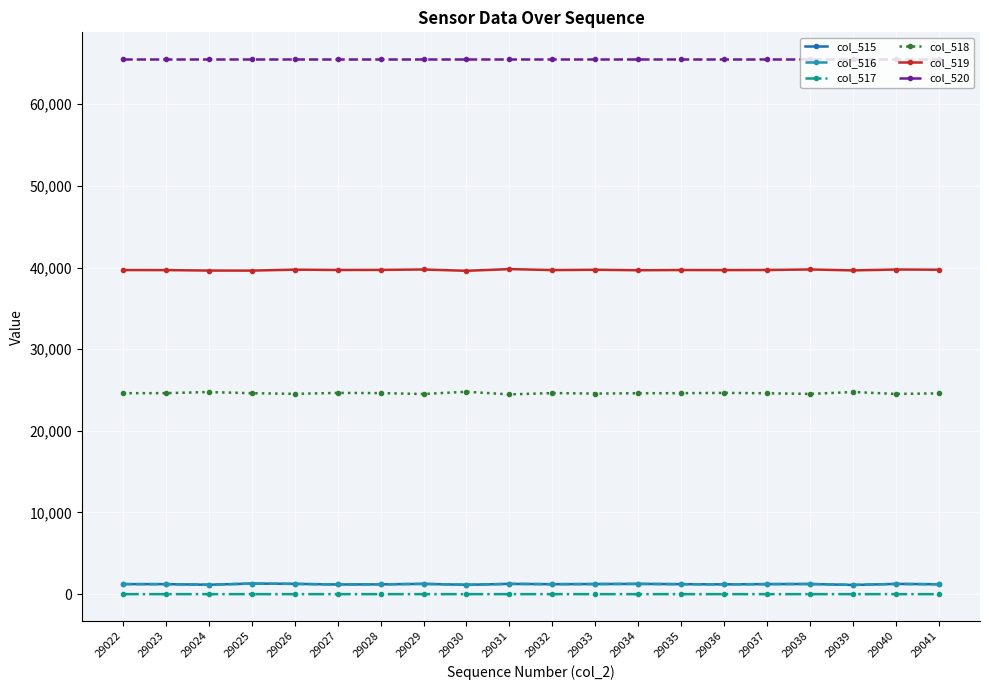

What is the spread (max minus min) of values at 29036?

65535